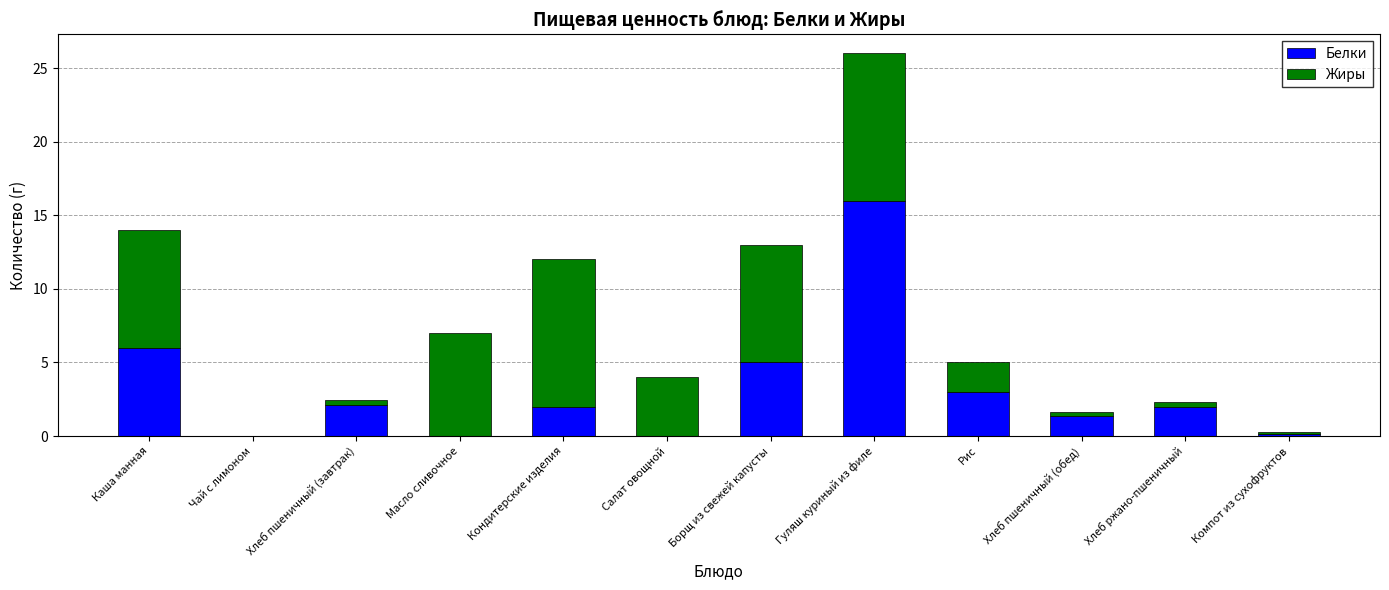

At which label does Белки reach its peak?

Гуляш куриный из филе